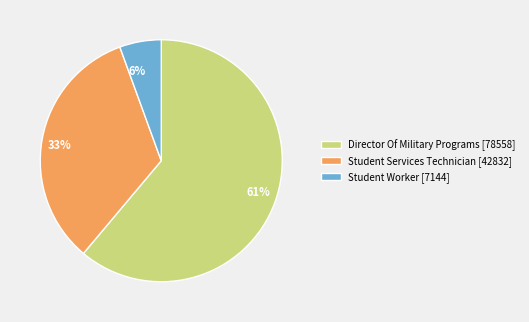

Which slice is the largest?

Director Of Military Programs